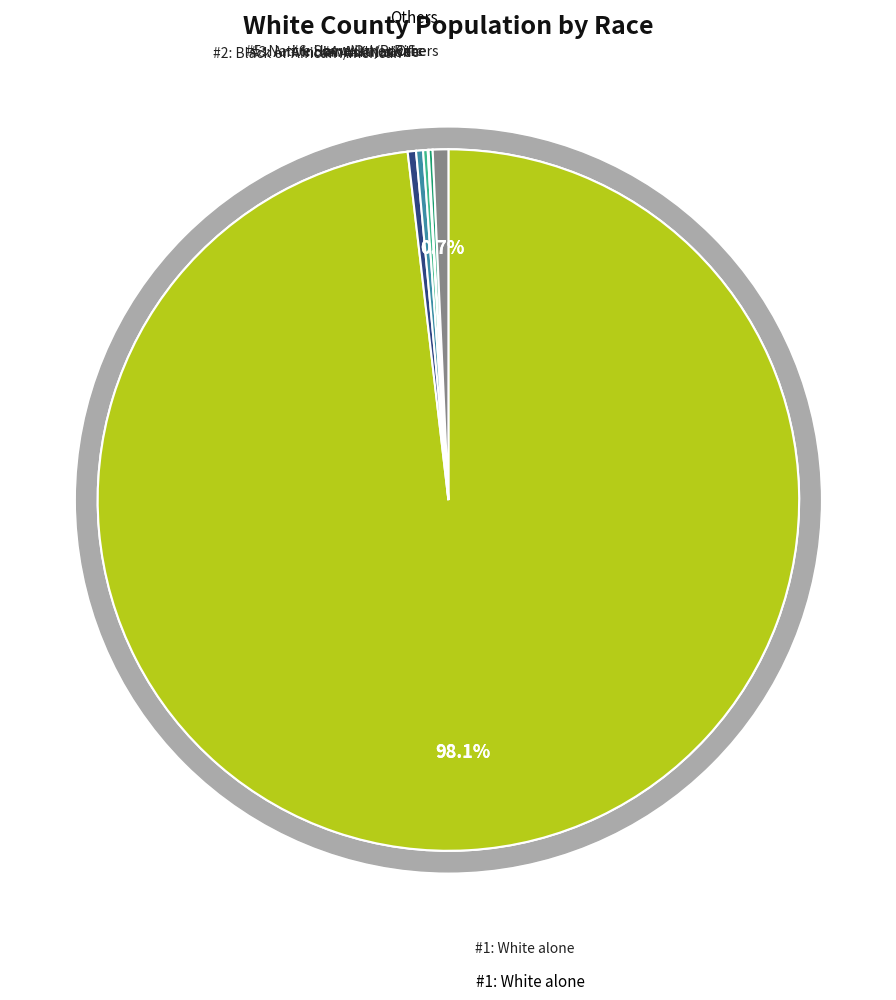

True or false: White alone accounts for 98% of the total.

True